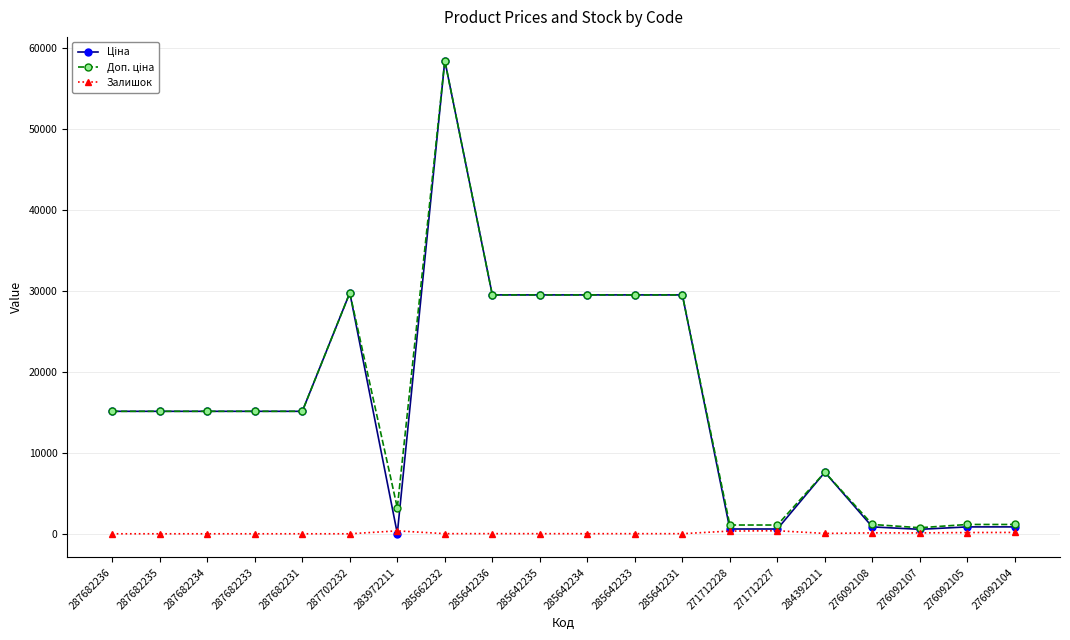

At how many categories does at least one series exceed 23083?

7